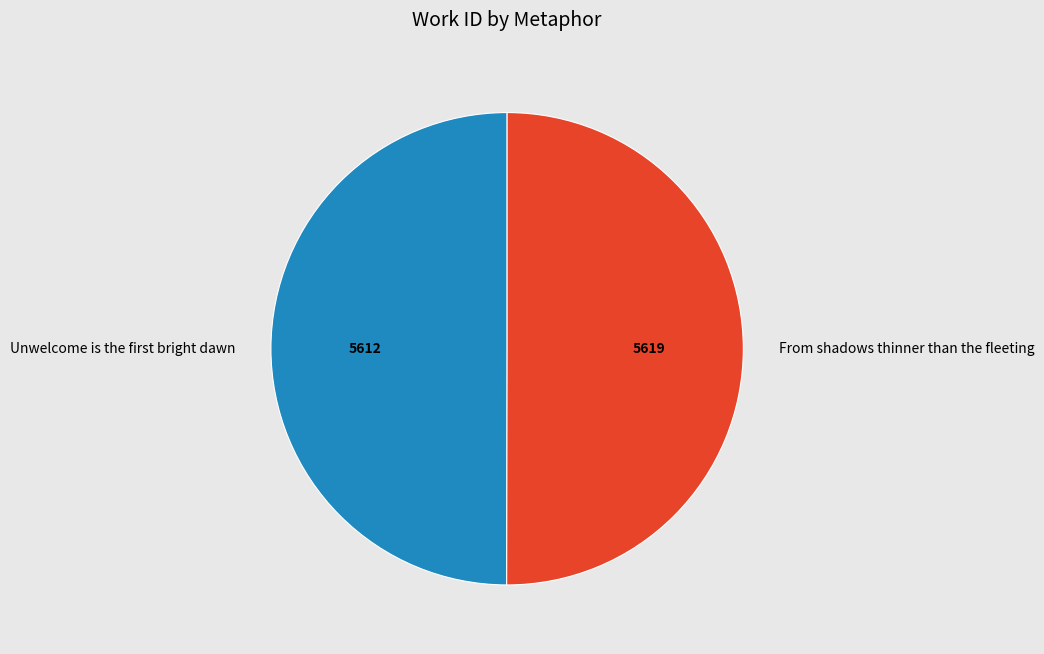

Count the number of slices in the pie.

2